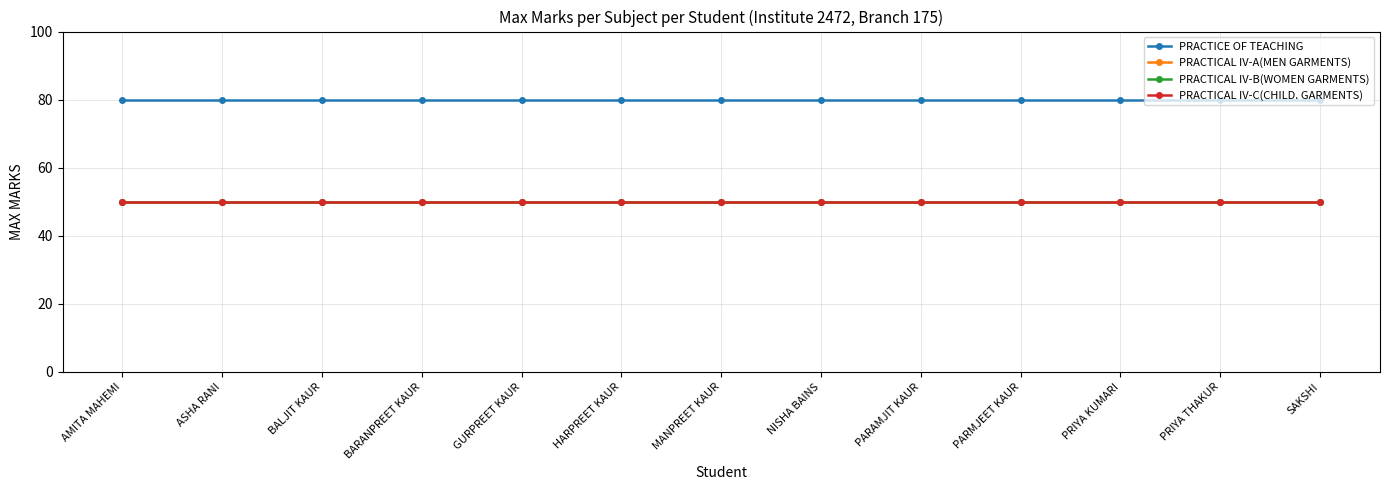

What position from the left is BARANPREET KAUR?

4